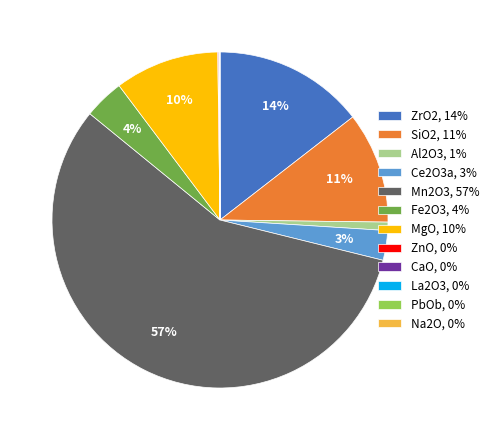

What is the majority slice?

Mn2O3